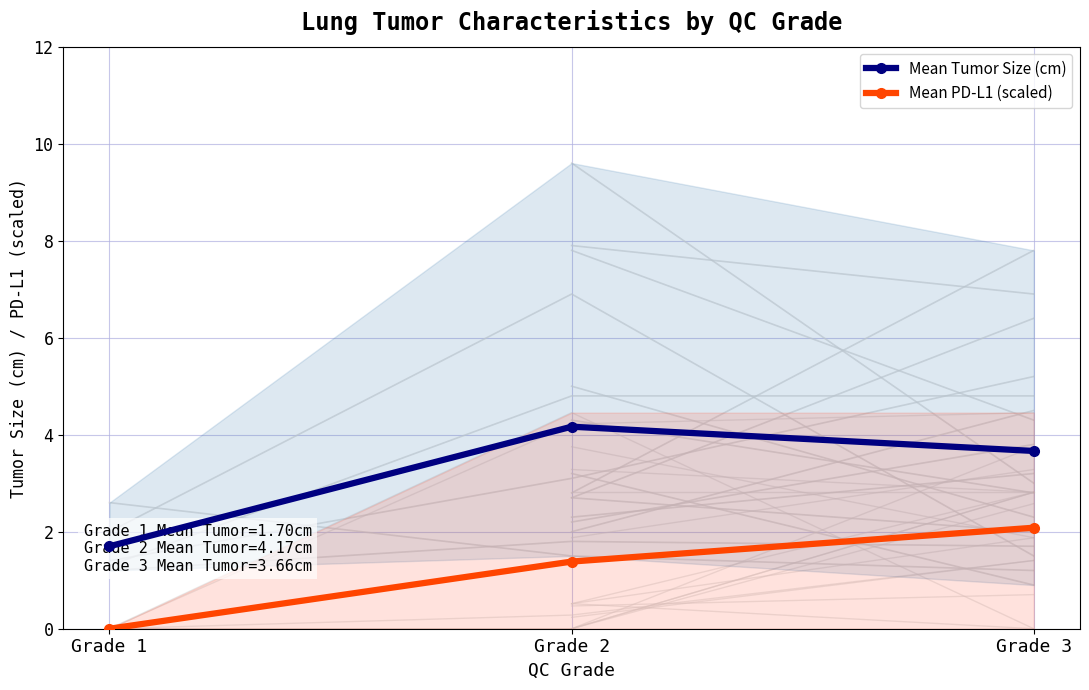

What is the value of the Mean PD-L1 (scaled) point at the 3rd from the left?

2.1